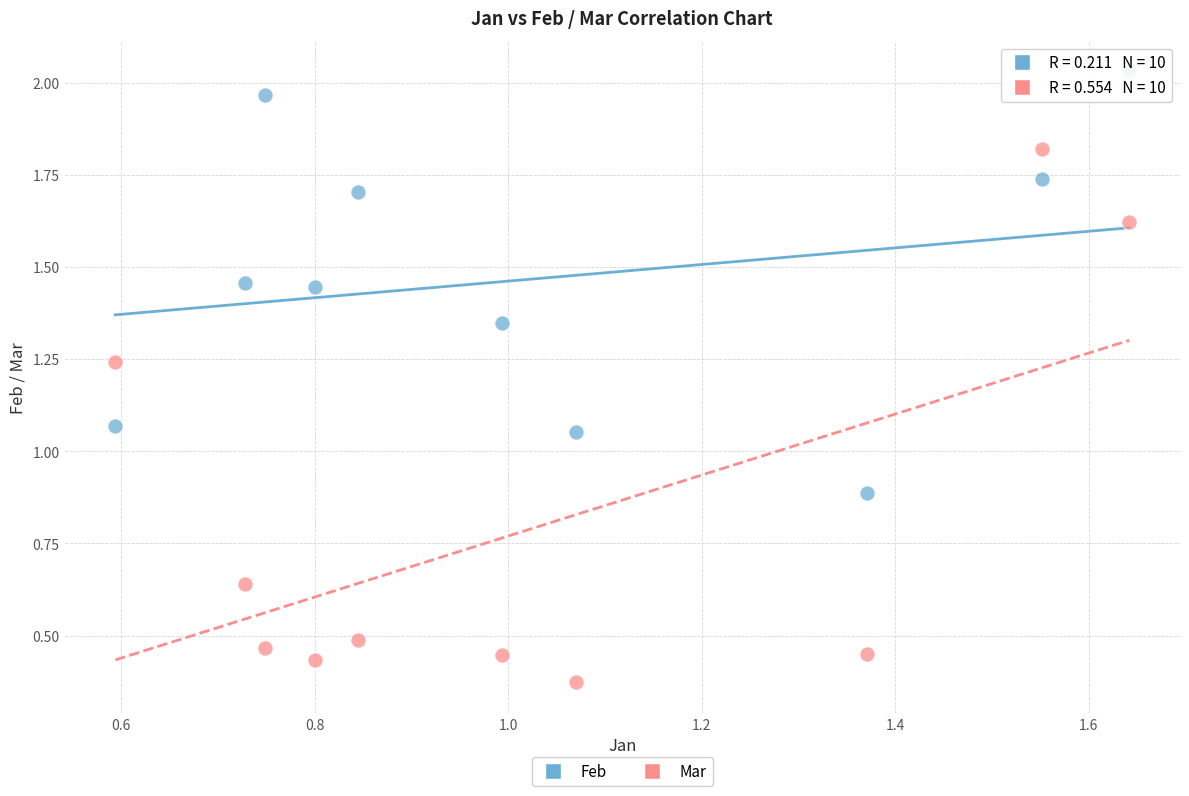

What are all the series names shown in the legend?

Feb, Mar